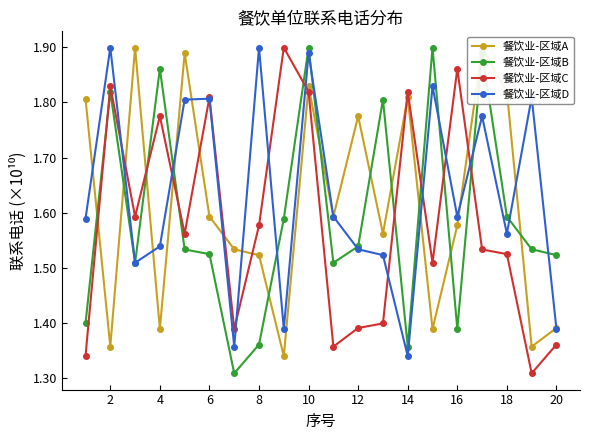

Does the chart have visible grid lines?

No